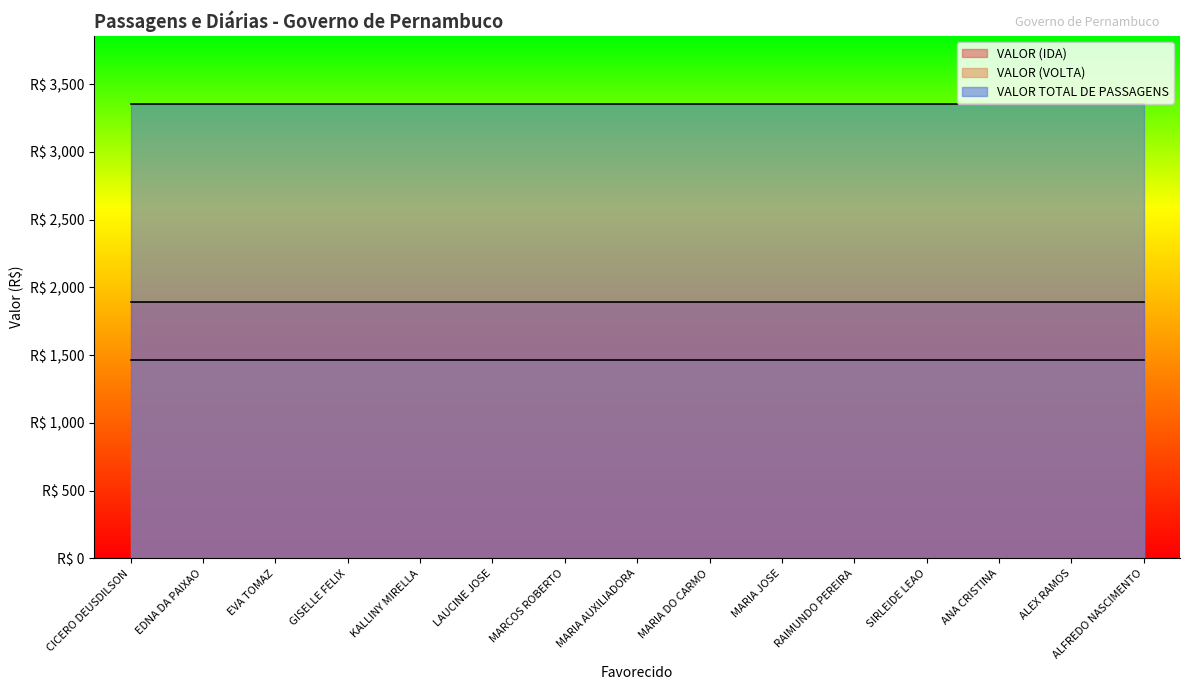

Rank the series at RAIMUNDO PEREIRA from highest to lowest value.

VALOR TOTAL DE PASSAGENS, VALOR (IDA), VALOR (VOLTA)